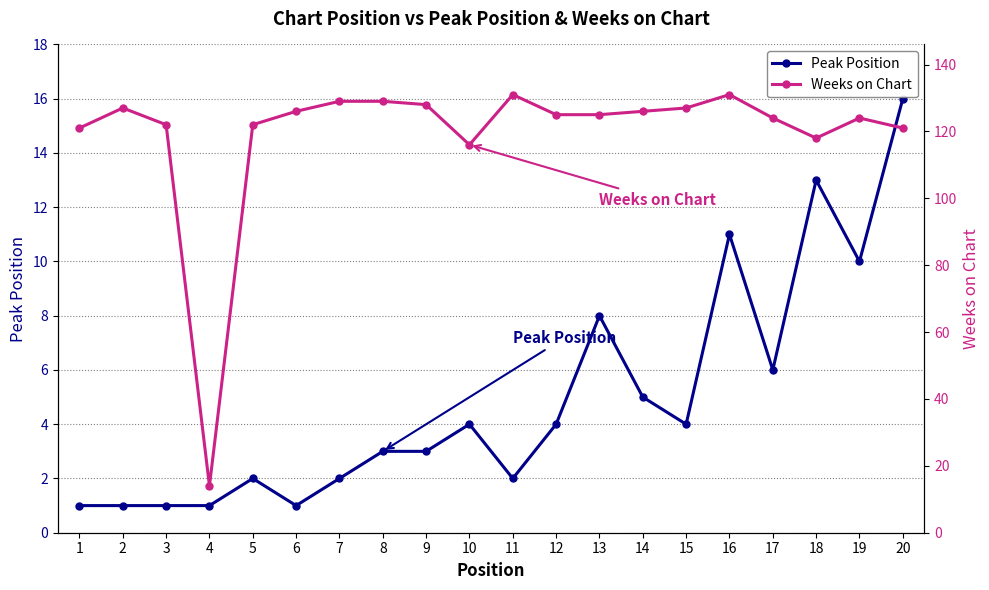

Reading left to right, what are all the values shown in this chart?

Peak Position: 1	1	1	1	2	1	2	3	3	4	2	4	8	5	4	11	6	13	10	16
Weeks on Chart: 121	127	122	14	122	126	129	129	128	116	131	125	125	126	127	131	124	118	124	121